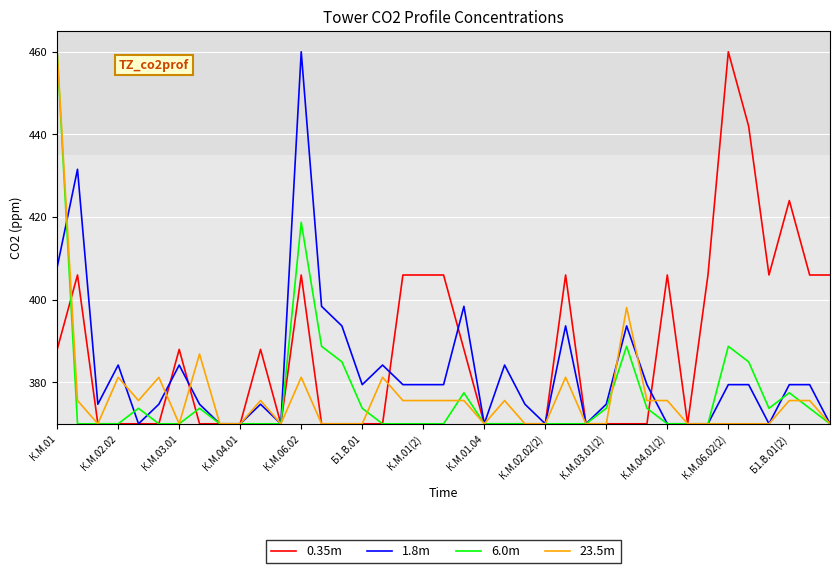

What is the smallest value displayed?

370.0